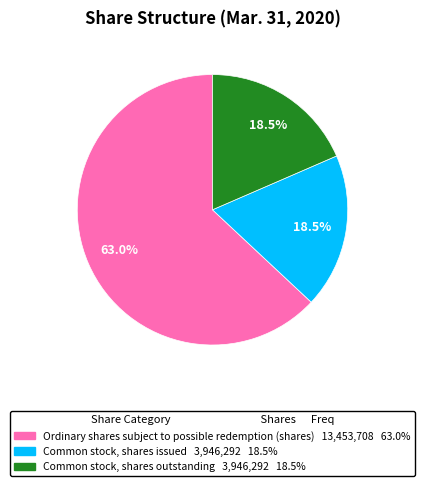

Is the sum of Common stock, shares outstanding and Ordinary shares subject to possible redemption (shares) greater than half?

Yes